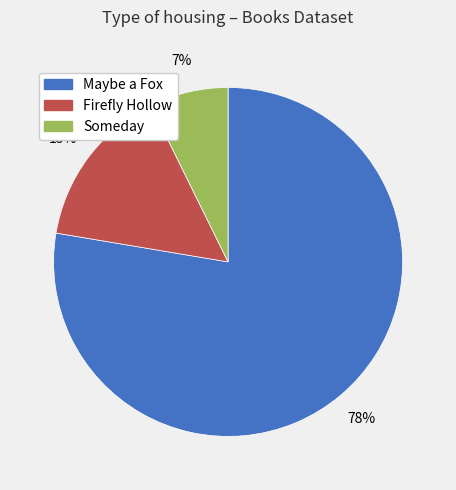

Count the number of slices in the pie.

3